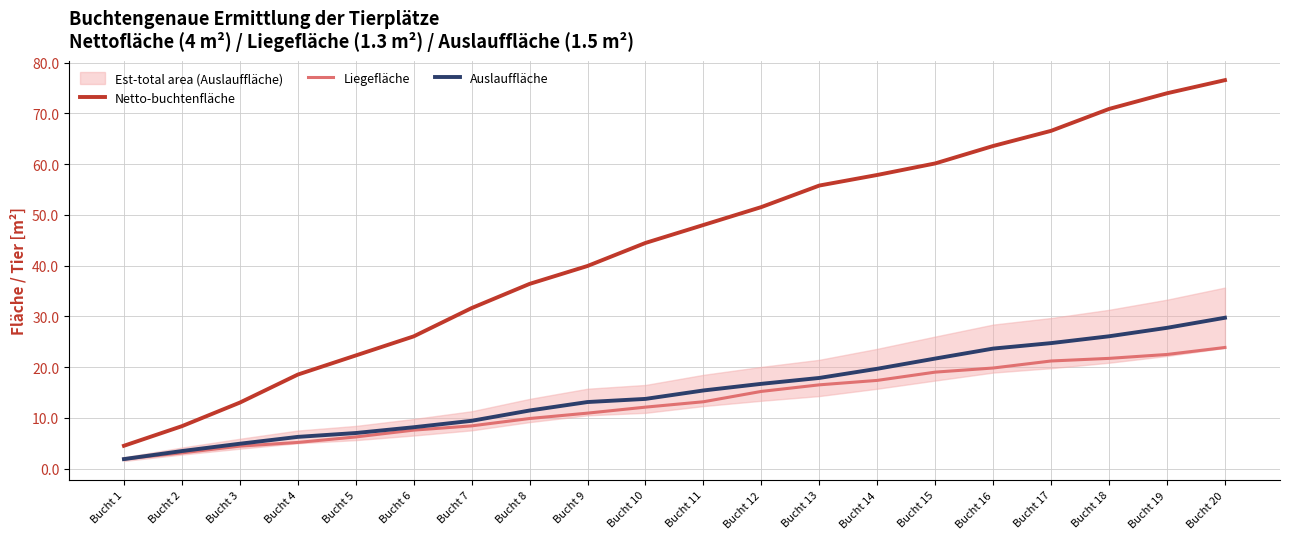

Between Bucht 4 and Bucht 13, which series saw the biggest shift?

Netto-buchtenfläche